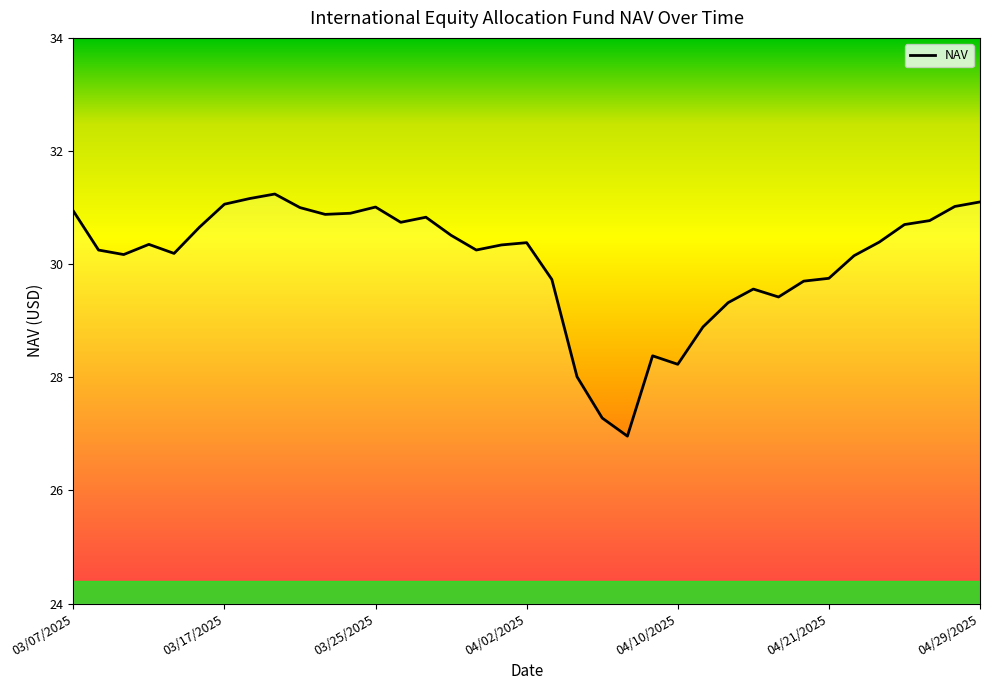

What is the difference between the maximum and minimum values?

4.3